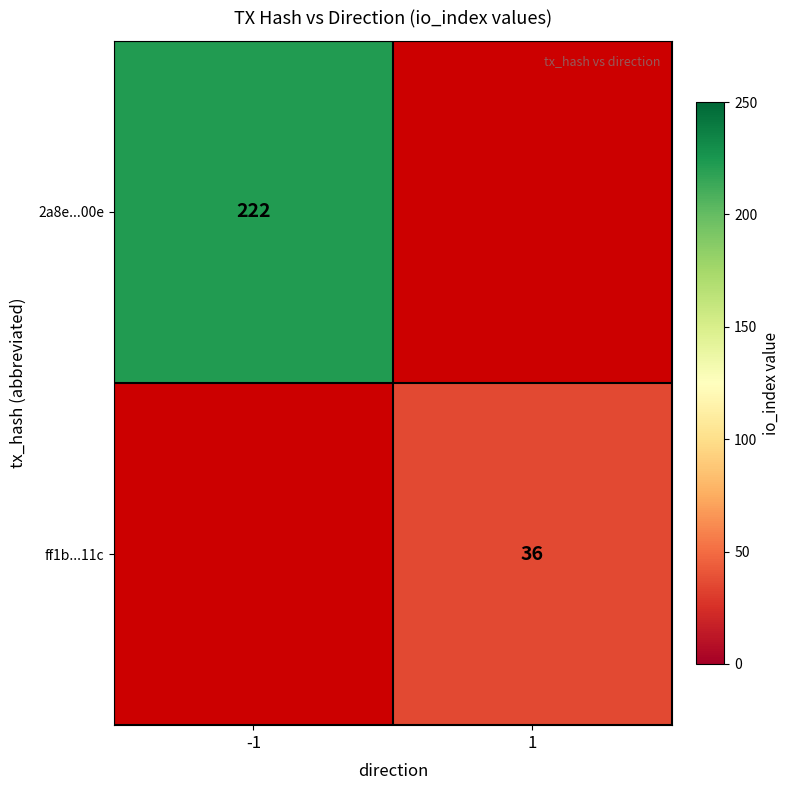

The ff1b...11c series shows 22 at 1. True or false?

False